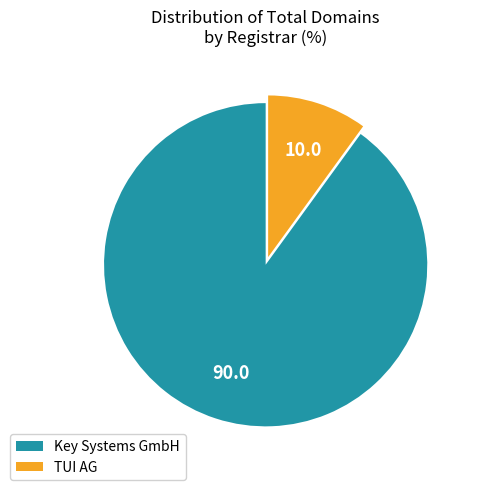

Does Key Systems GmbH represent more than half of the total?

Yes